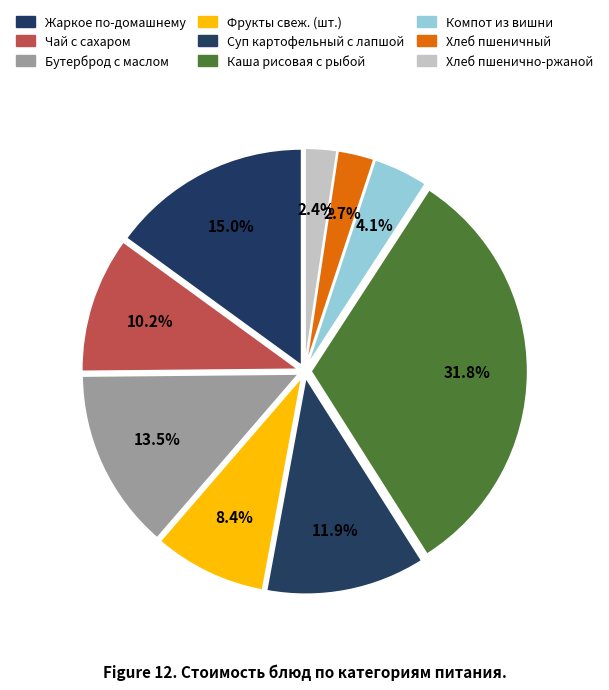

How many segments does this pie chart have?

9